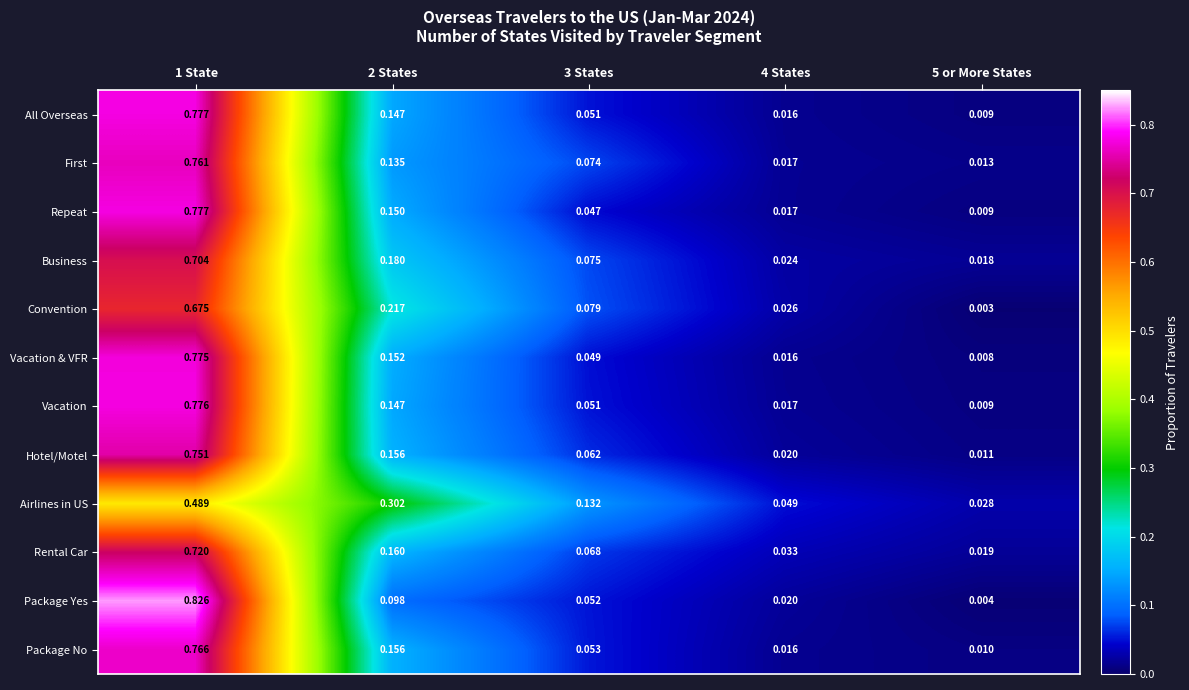

At how many categories does at least one series exceed 0?

5